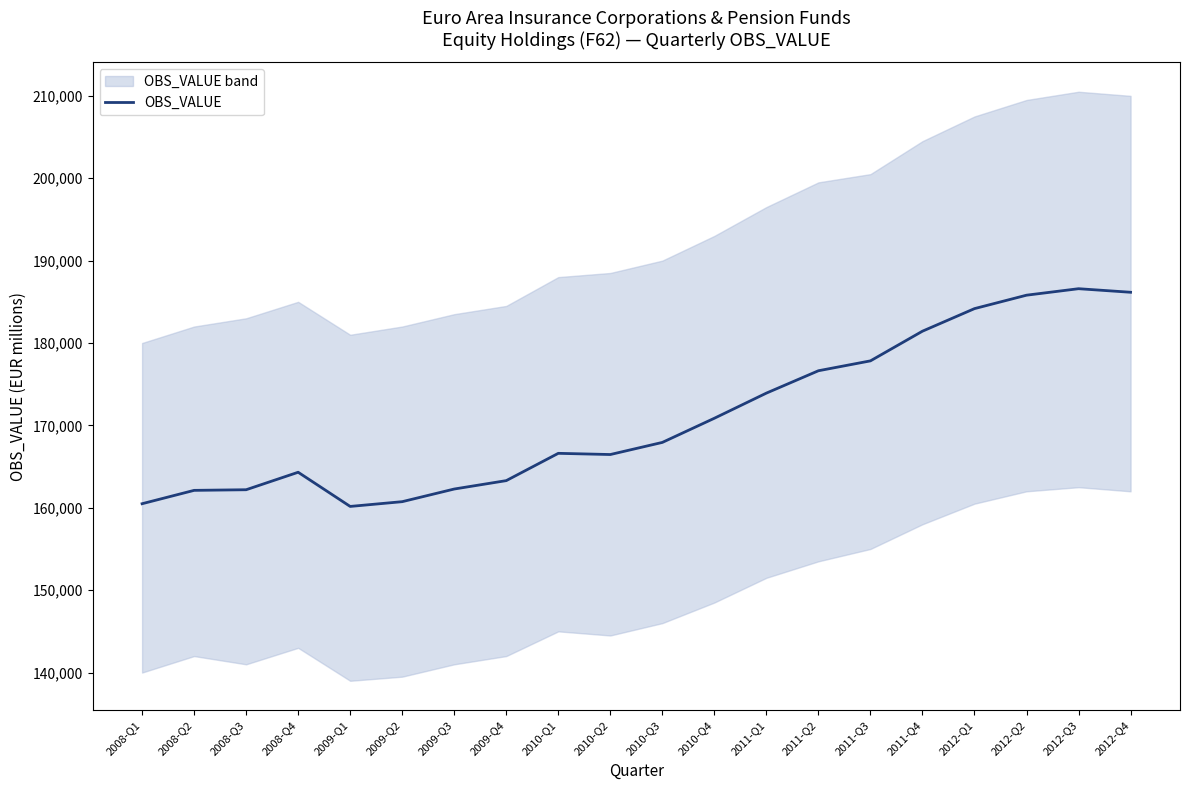

True or false: the data shows 54767.3 at 2011-Q2.

False